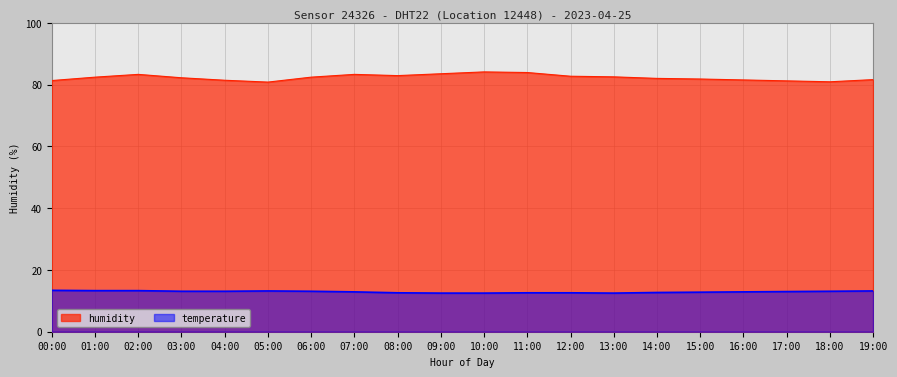

What are all the series names shown in the legend?

humidity, temperature